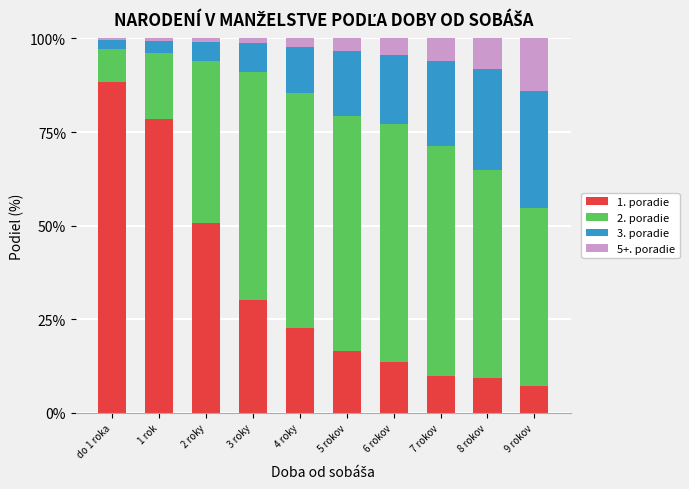

What is the total value across all series at 6 rokov?

100.0